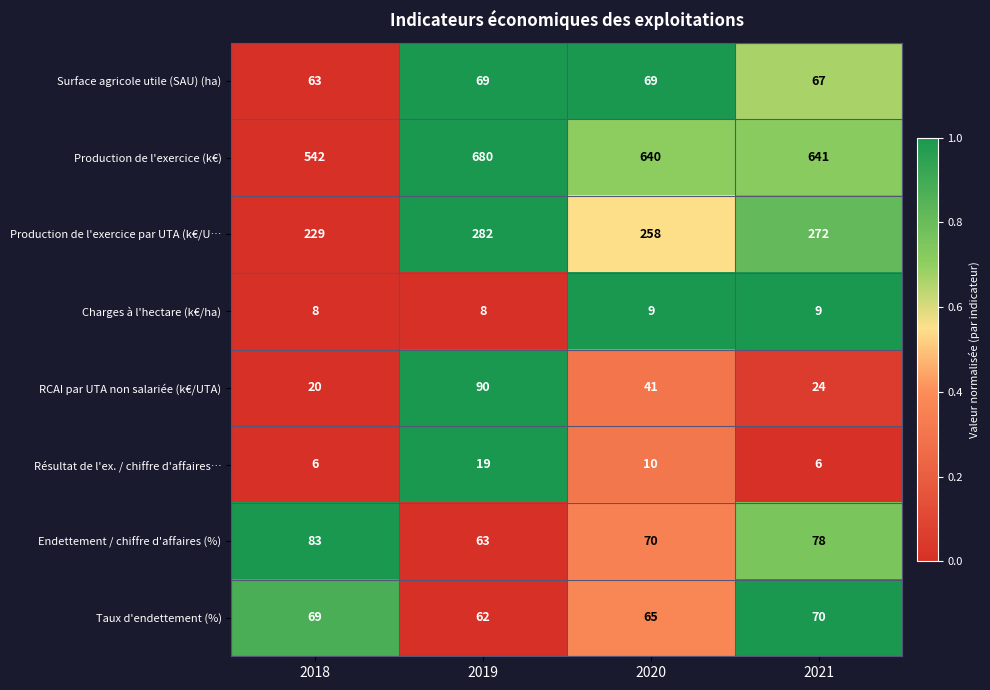

What is the maximum value shown in the chart?

680